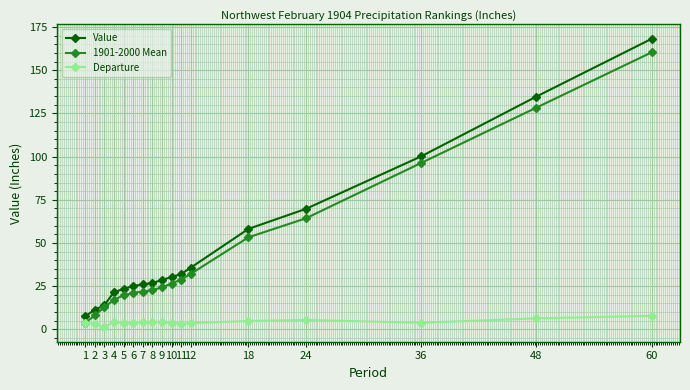

True or false: Value and Departure cross at least once.

False